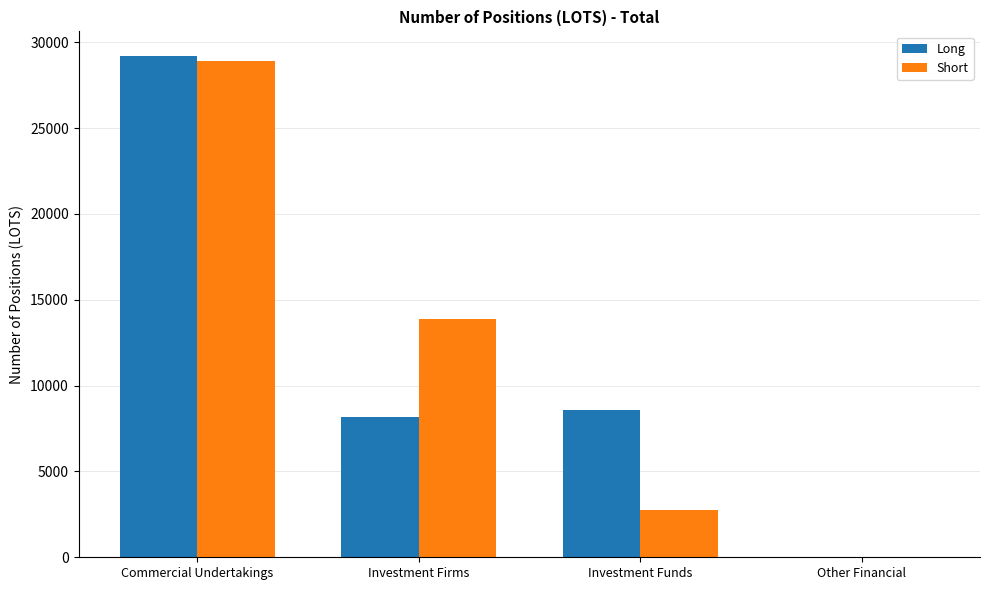

What is the maximum value for Long?

29172.9